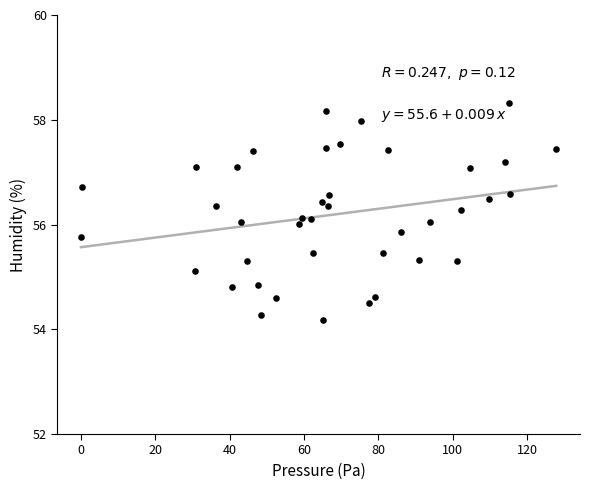

What is the range of X values (max minus min)?

127.9